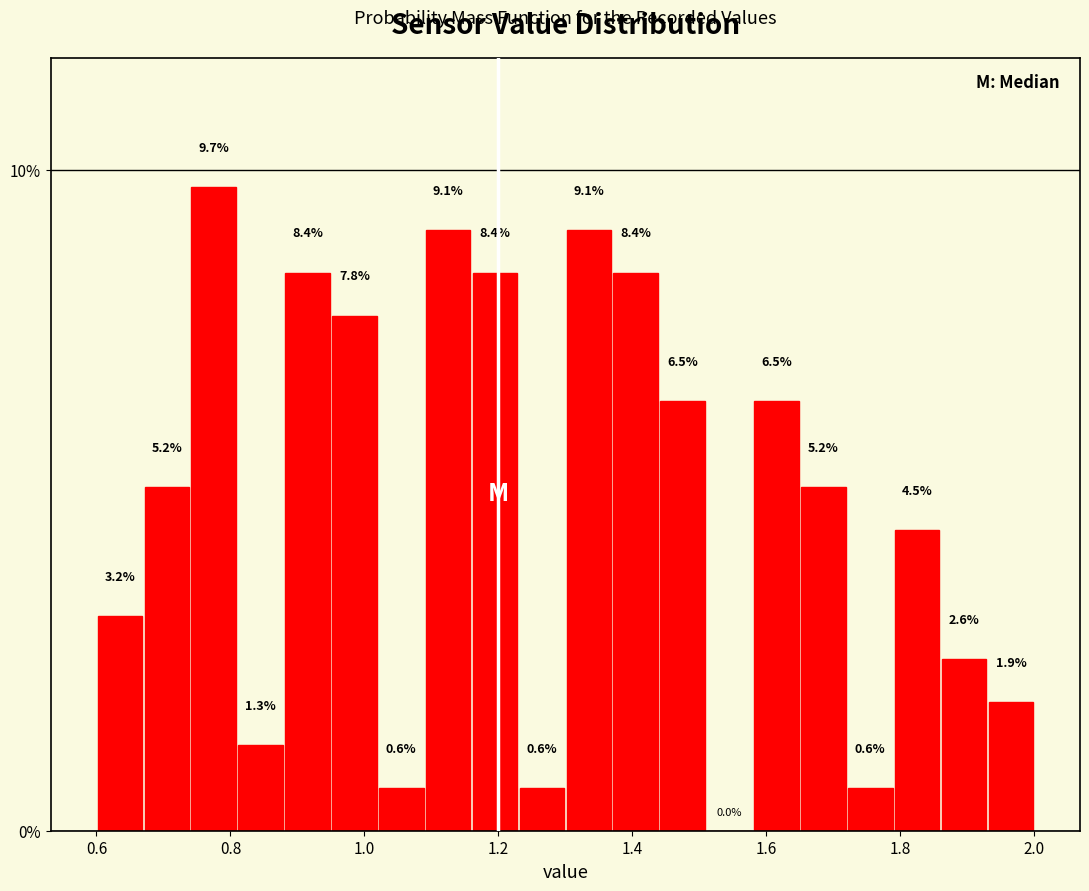

Read against the x-axis, roughly where is the centre of the tallest bar?

0.78